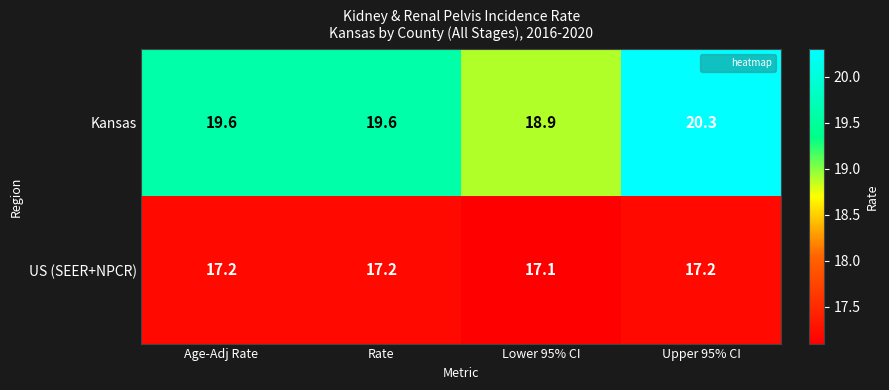

Which category has the highest value across all series?

Upper 95% CI